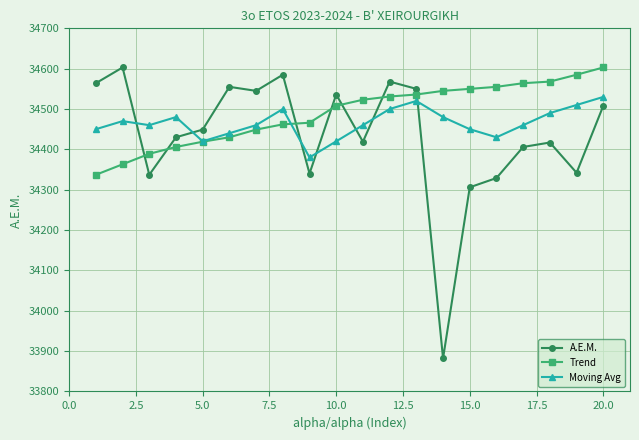

Does the chart have visible grid lines?

Yes